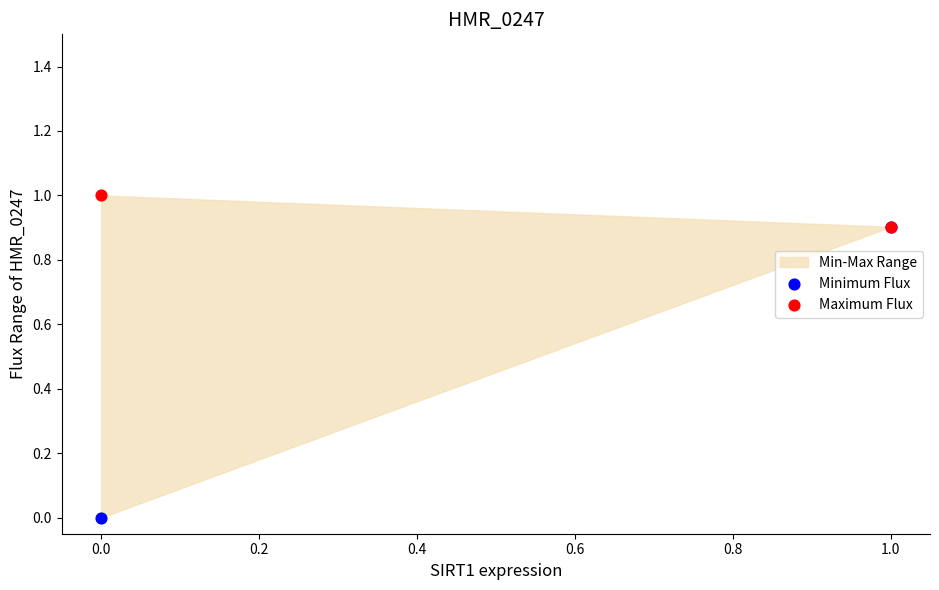

Which series reaches the maximum Y coordinate?

Maximum Flux